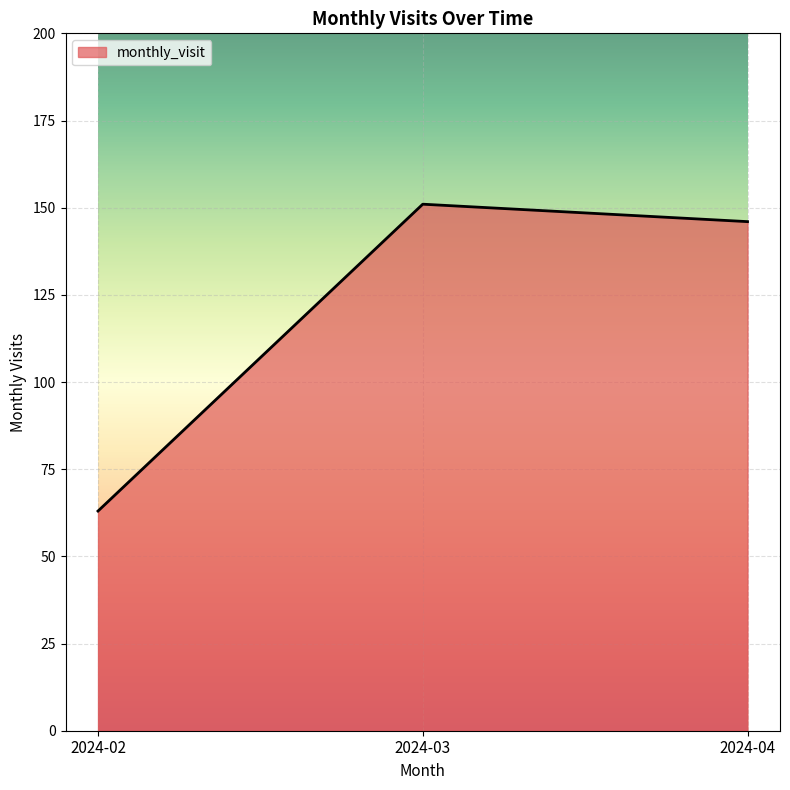

What is the sum of the values at 2024-02 and 2024-03?

214